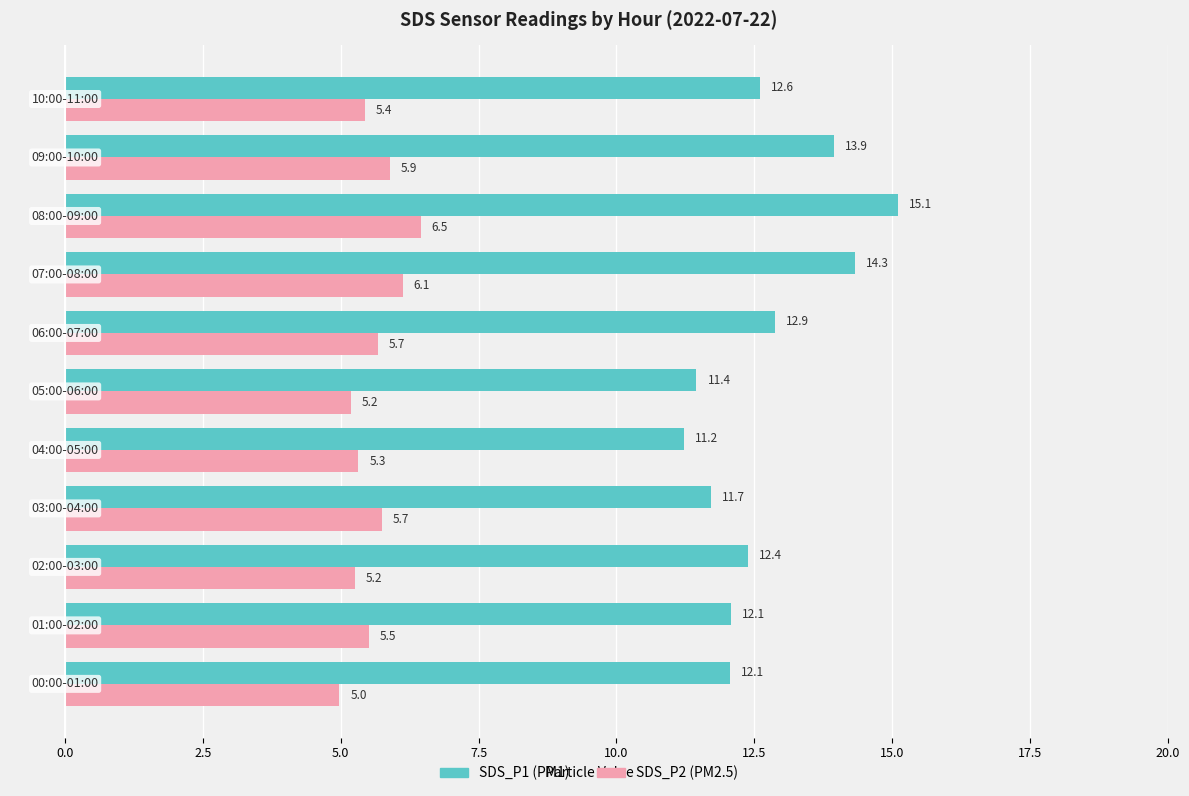

What is the minimum value shown in the chart?

5.0